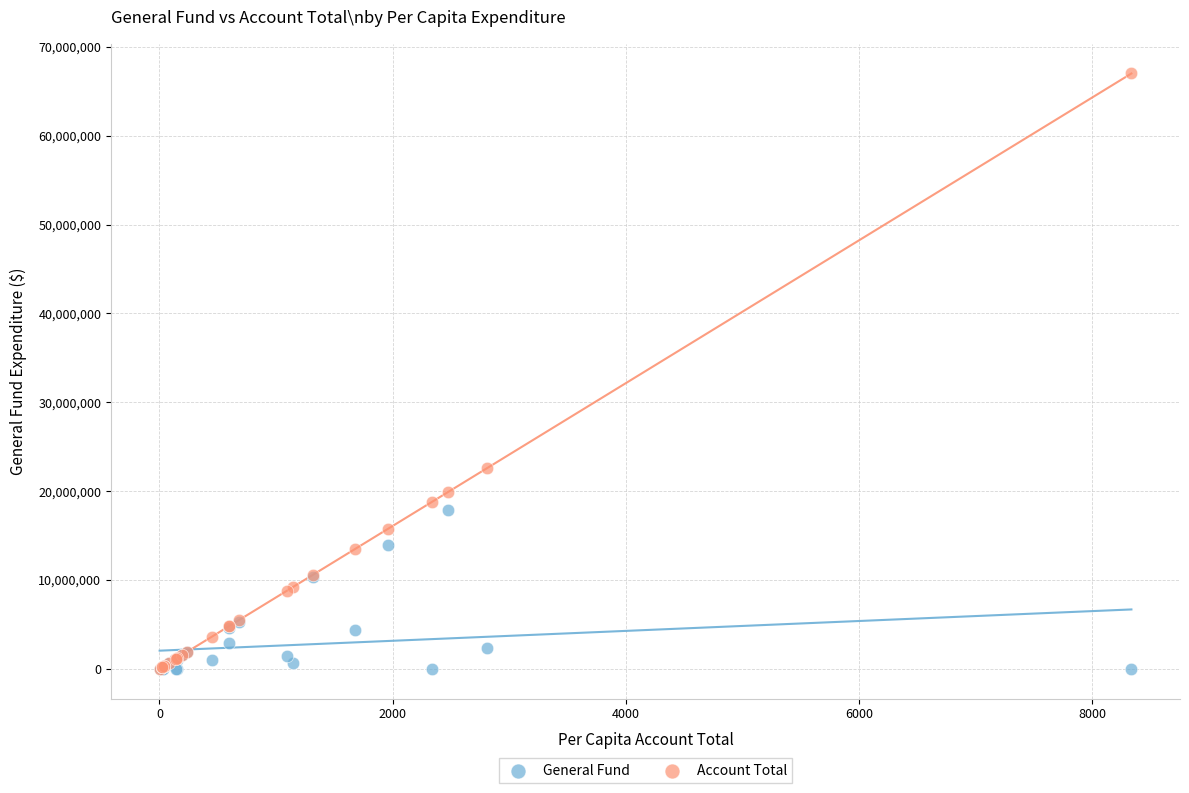

In the Account Total series, what Y value is closest to 33514331?

22575998